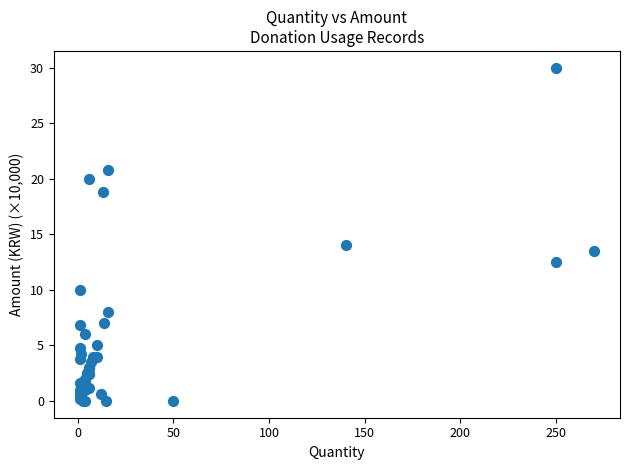

What Y value in the scatter plot is closest to 15?

14.0